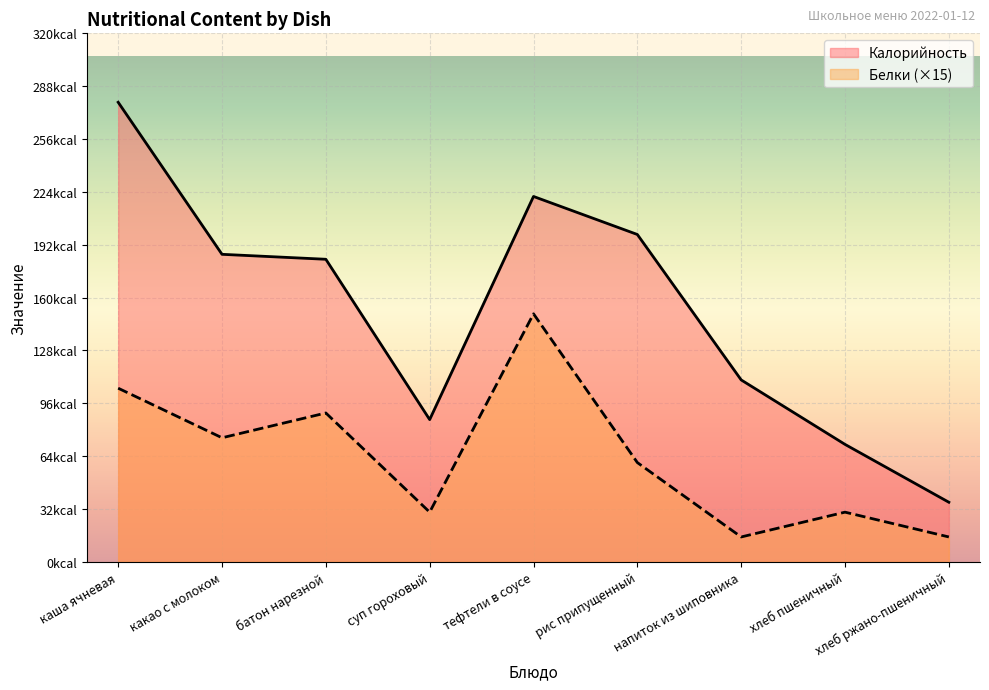

At which label does Калорийность first exceed 183?

каша ячневая